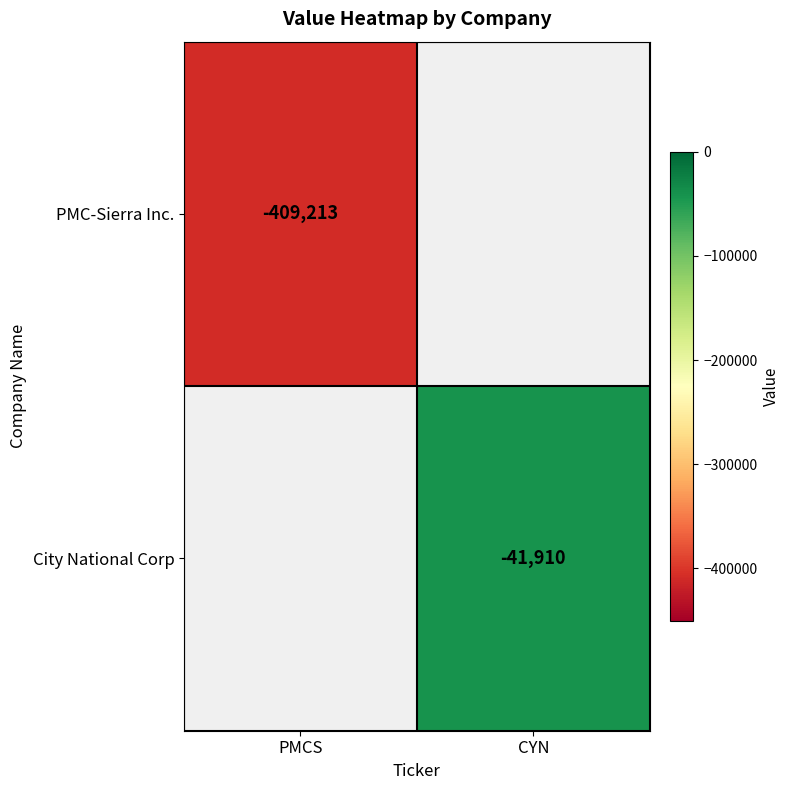

Which label corresponds to the largest value in the chart?

CYN